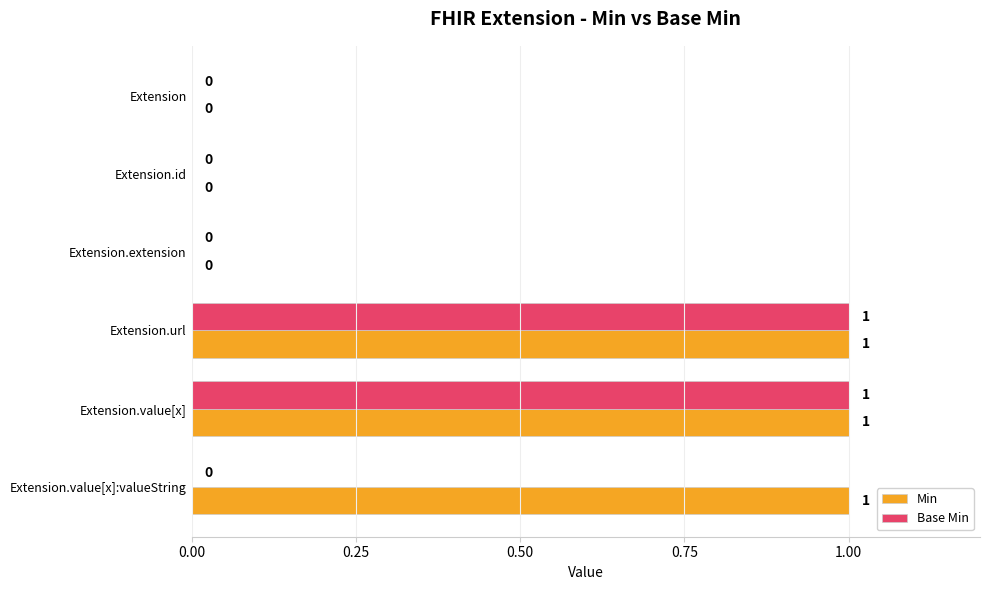

Is it true that Min equals 1 at Extension.value[x]?

True